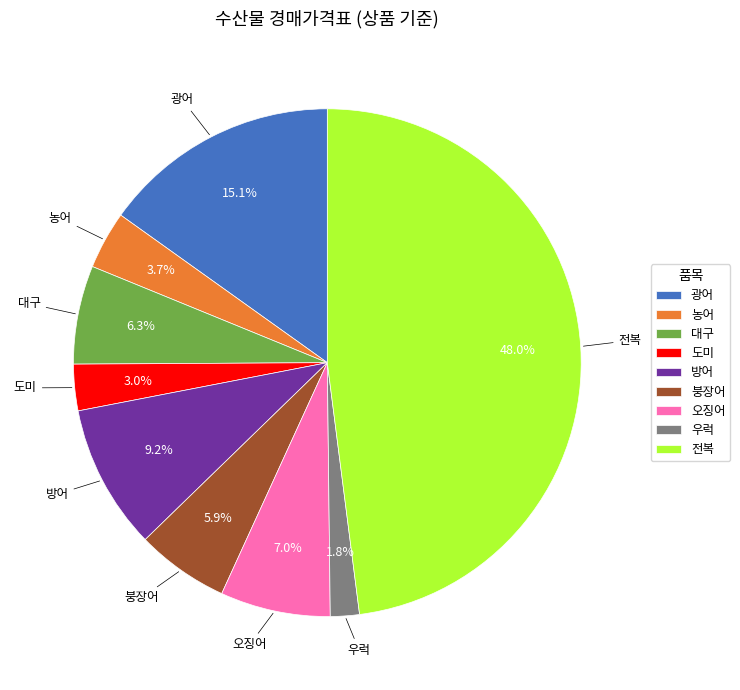

To the nearest percent, what is the difference between the largest and smallest slice percentages?

46%